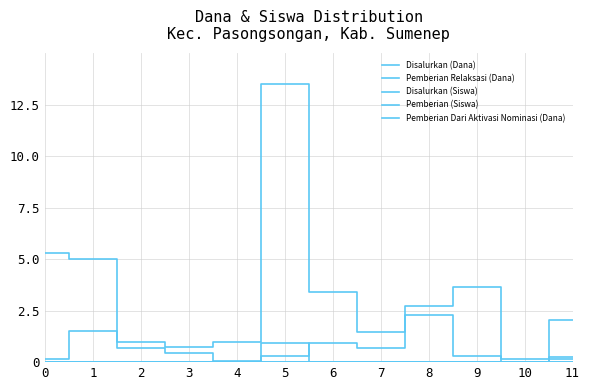

What is the sum of all Pemberian Dari Aktivasi Nominasi (Dana) values?

1.1